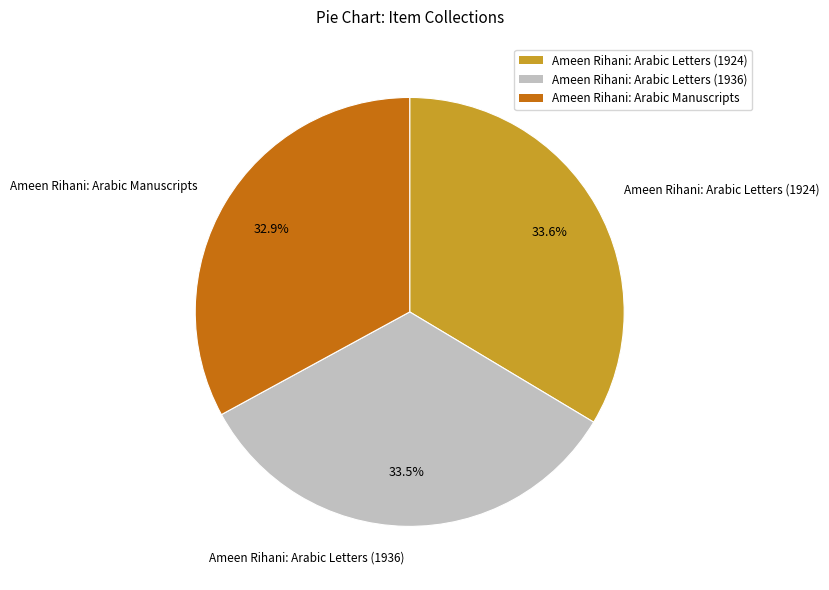

Which slice is the smallest?

Ameen Rihani: Arabic Manuscripts